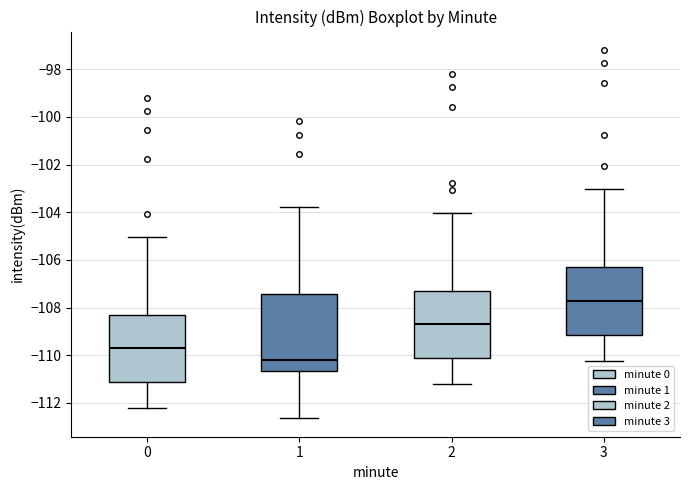

Reading left to right, read every box against the y-axis: the position of its median line, the range the box covers, and the ends of its whiskers. The values are not printed on the chart, so give them approximately, as read against the axis.

0: median -109.8, box -111.2 to -108.4, whiskers -112.2 to -105.0
1: median -110.2, box -110.6 to -107.4, whiskers -112.6 to -103.8
2: median -108.8, box -110.2 to -107.4, whiskers -111.2 to -104.0
3: median -107.8, box -109.2 to -106.4, whiskers -110.2 to -103.0